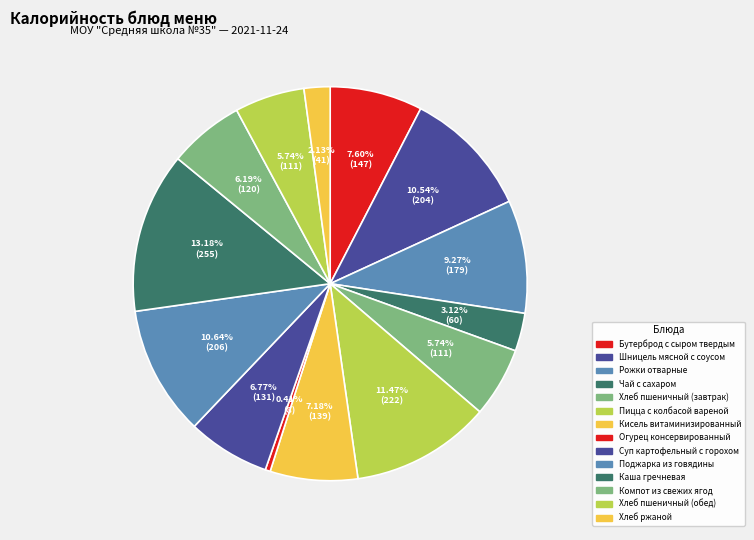

Do Бутерброд с сыром твердым and Хлеб пшеничный (завтрак) together represent more than half of the pie?

No